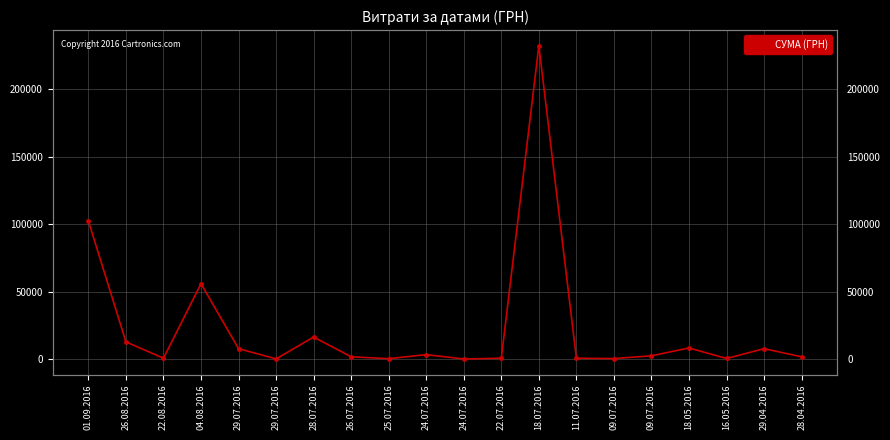

What is the change in value from 26.08.2016 to 09.07.2016?

-12332.4